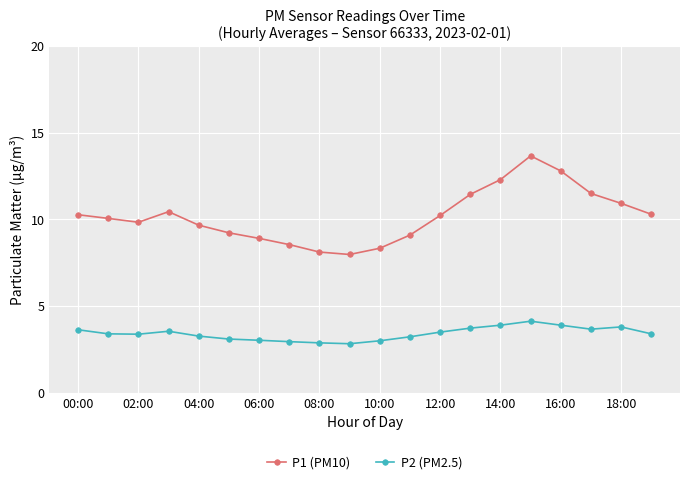

What is the sum of all P1 (PM10) values?

203.7